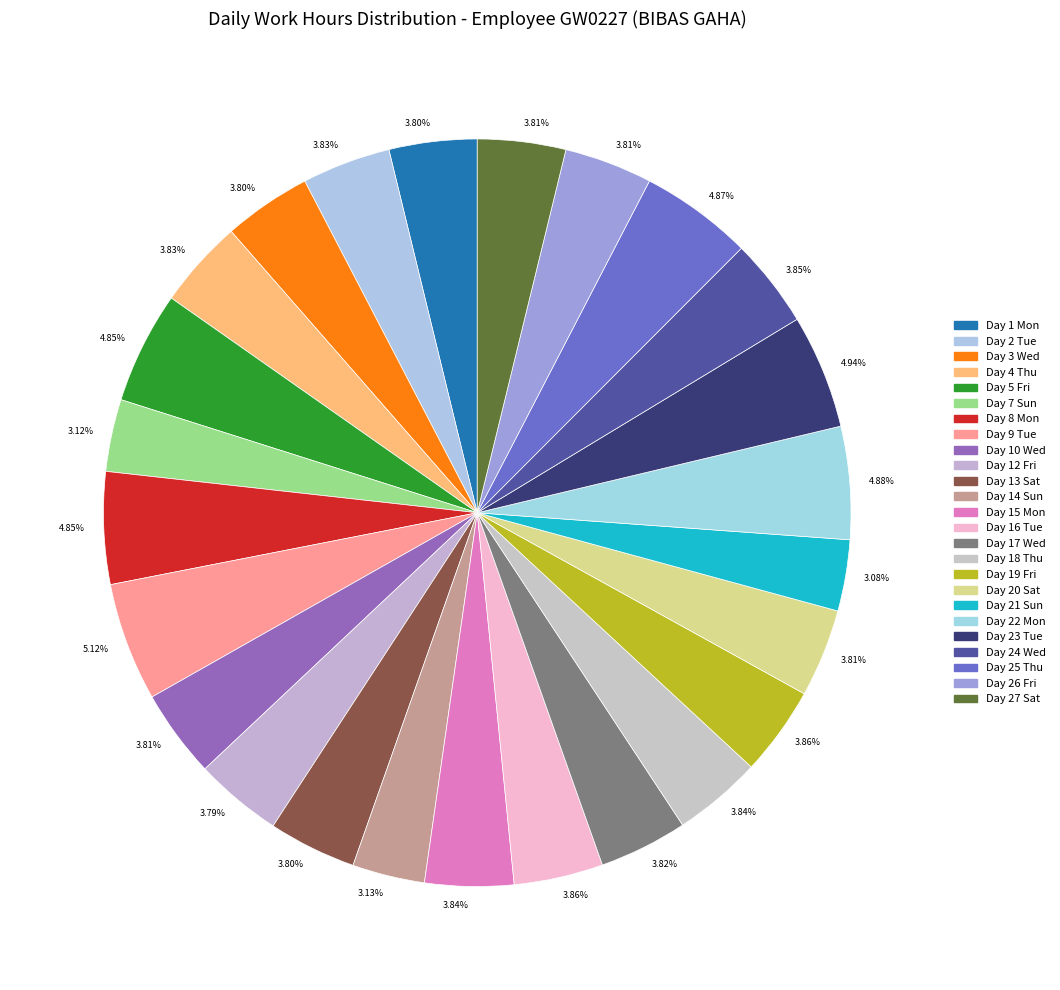

Count the number of slices in the pie.

25